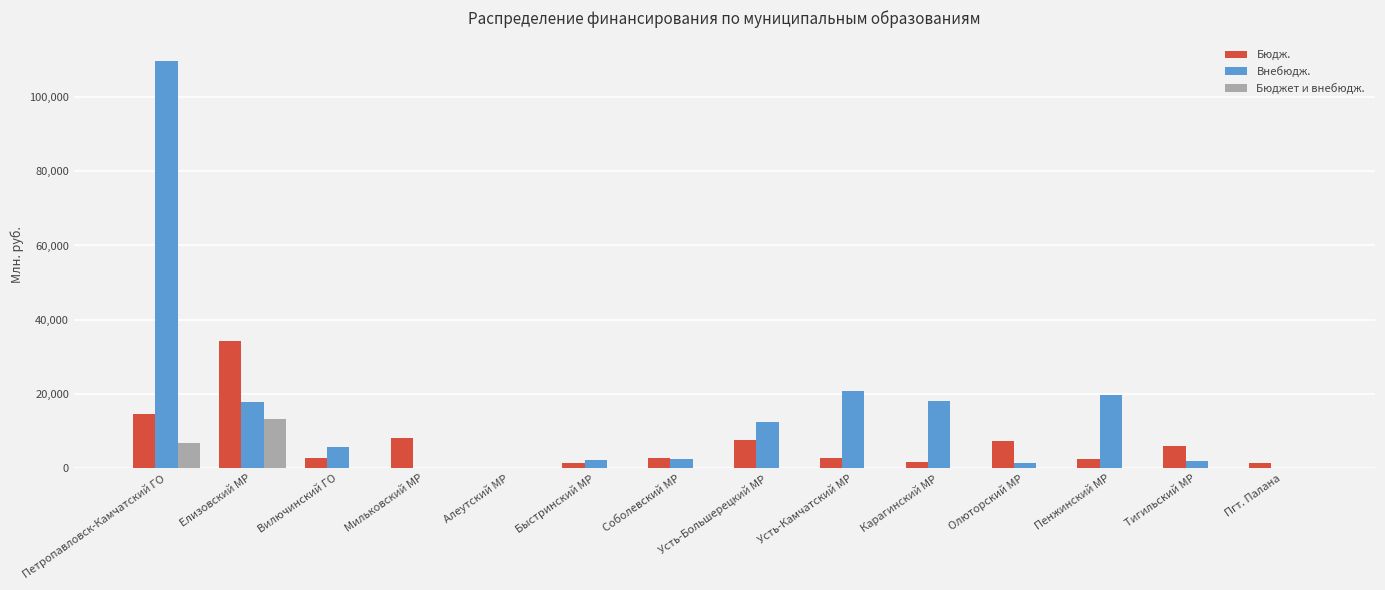

What is the total value across all series at Пенжинский МР?

22410.9